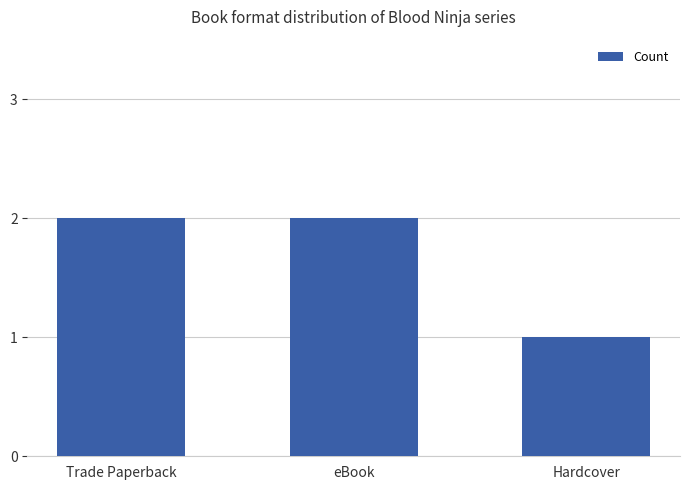

What is the label of the 3rd bar from the right?

Trade Paperback